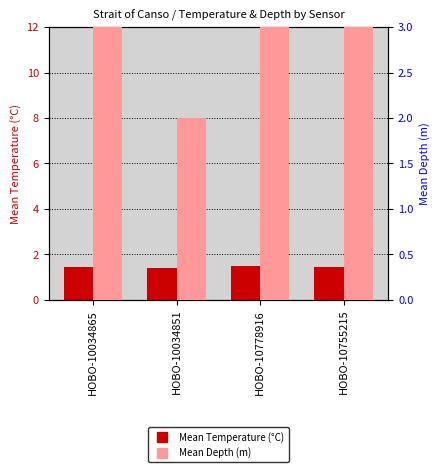

The value of Mean Temperature (°C) at HOBO-10034851 is 0.9. True or false?

False